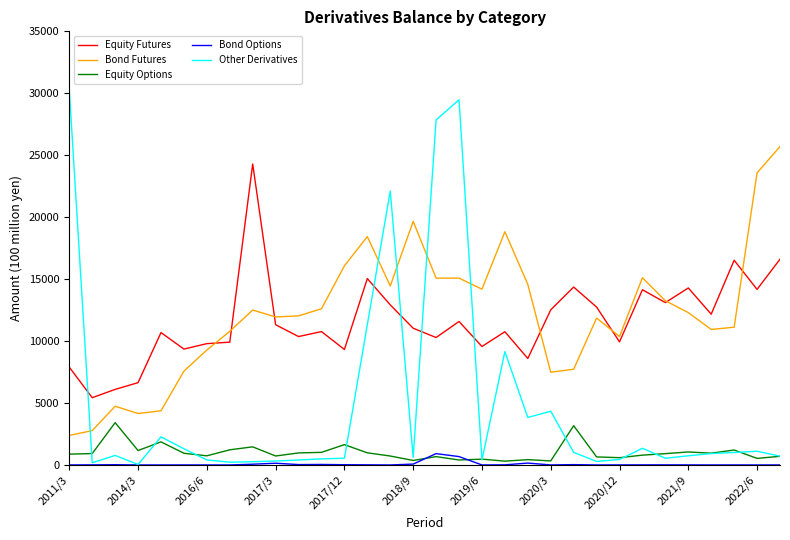

True or false: Equity Futures and Bond Options intersect in this chart.

False